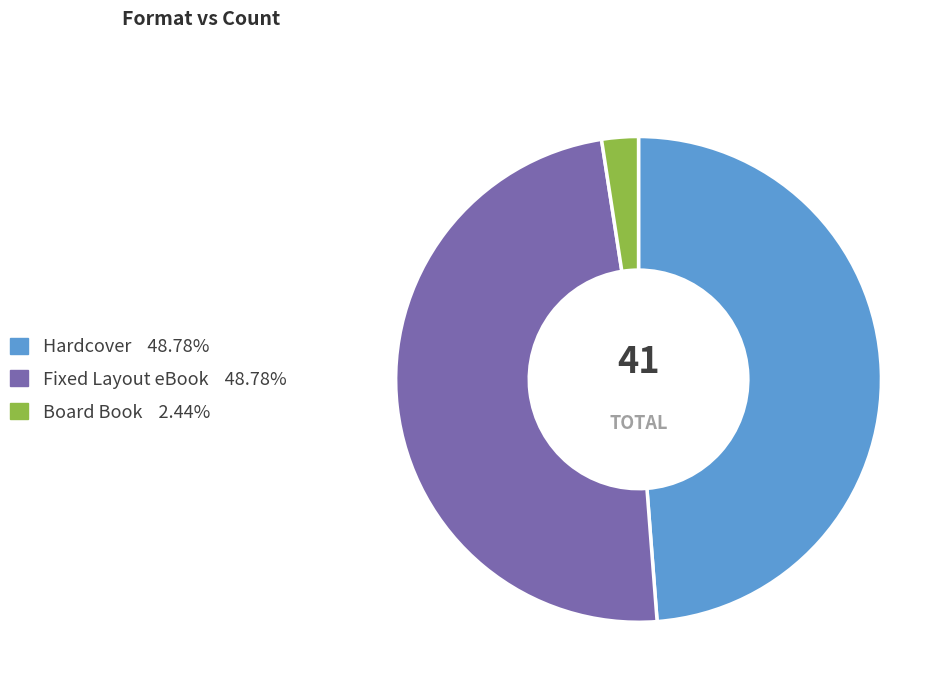

Is there a majority slice in this chart?

No